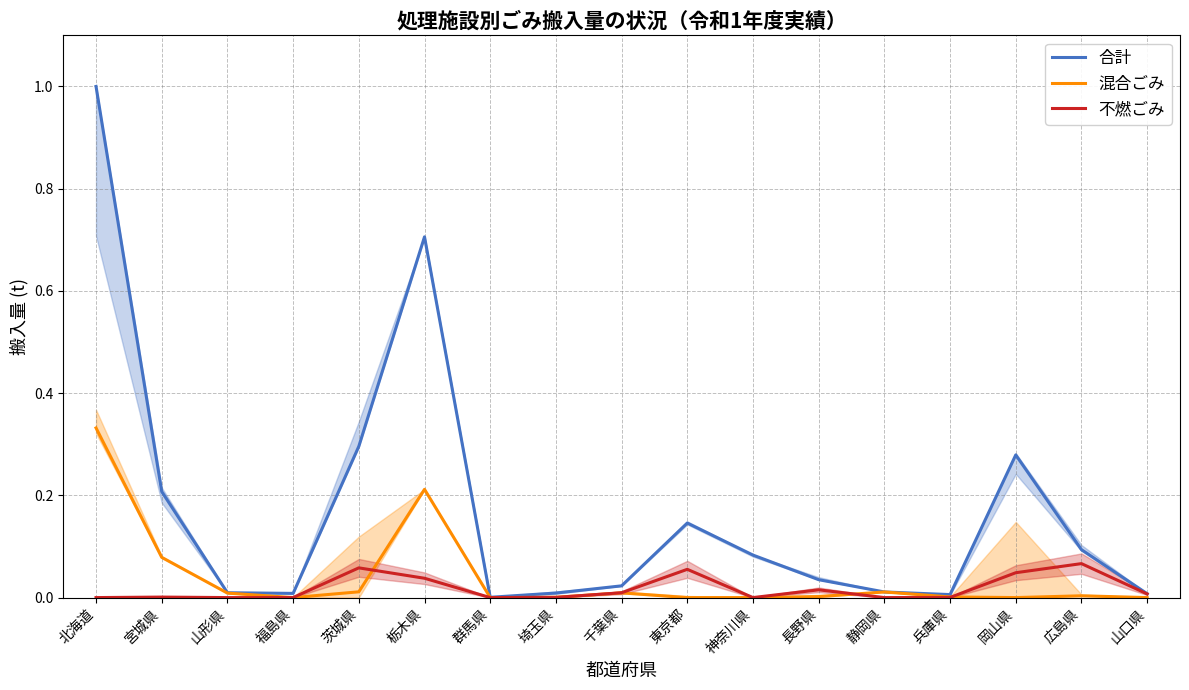

At how many categories does at least one series exceed 0?

17